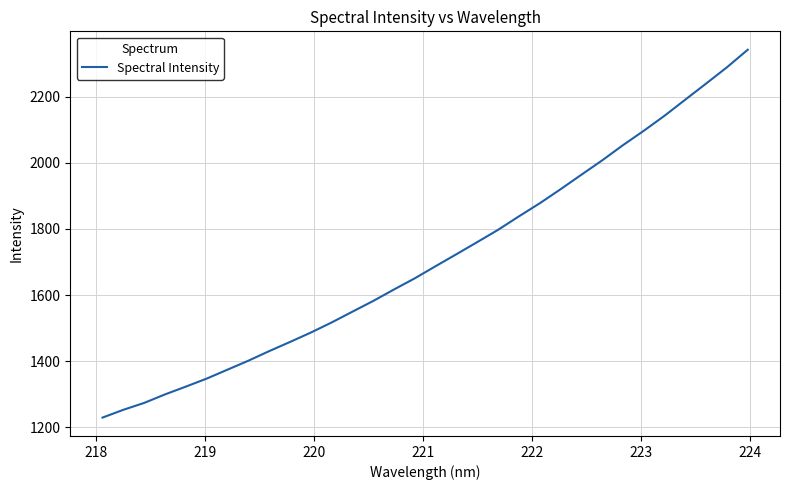

What is the maximum value shown in the chart?

2341.9